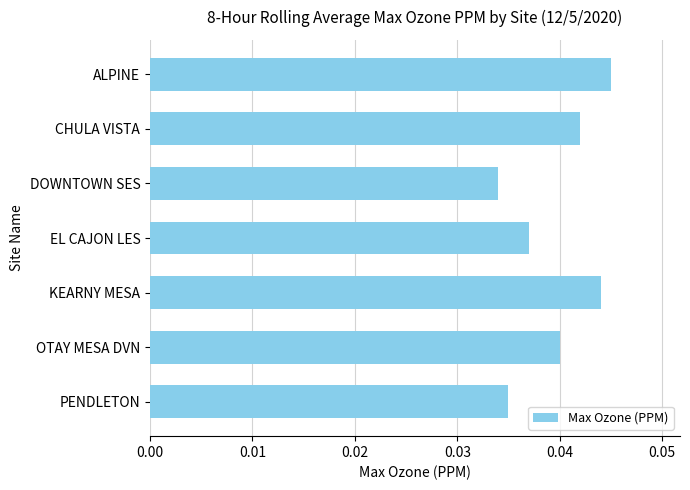

Are the bars horizontal?

Yes